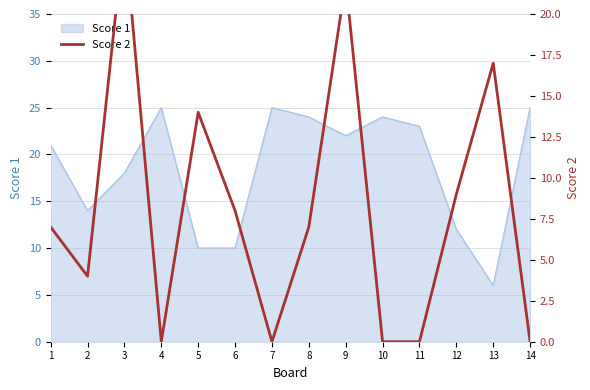

How many interior local peaks (higher than both neighbors) does the data have?

4